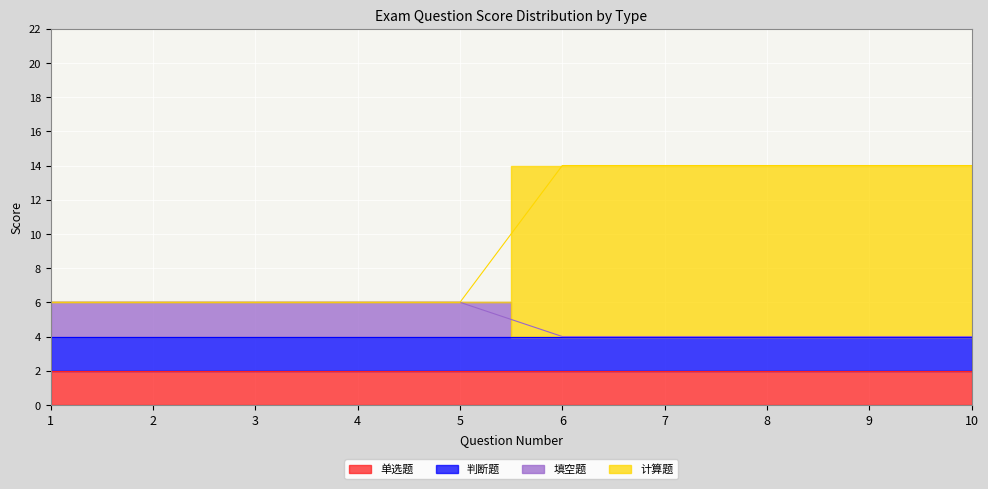

True or false: 填空题 and 计算题 cross at least once.

False